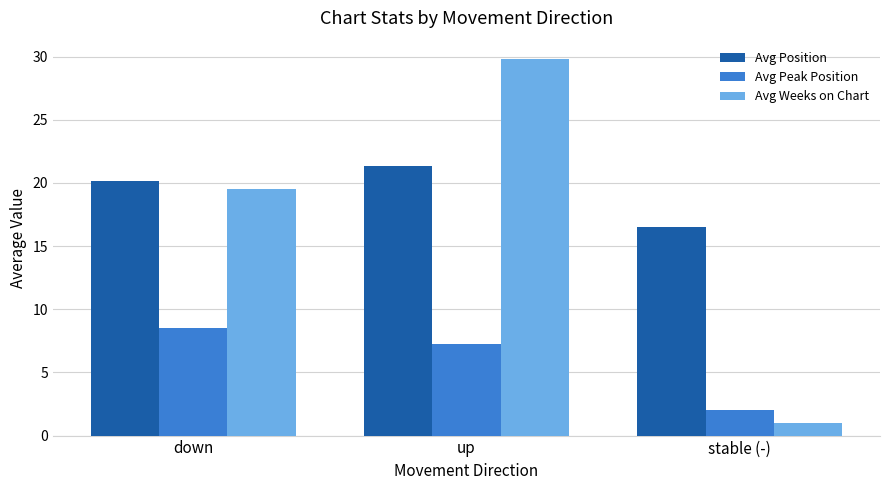

Which series has the widest spread of values?

Avg Weeks on Chart